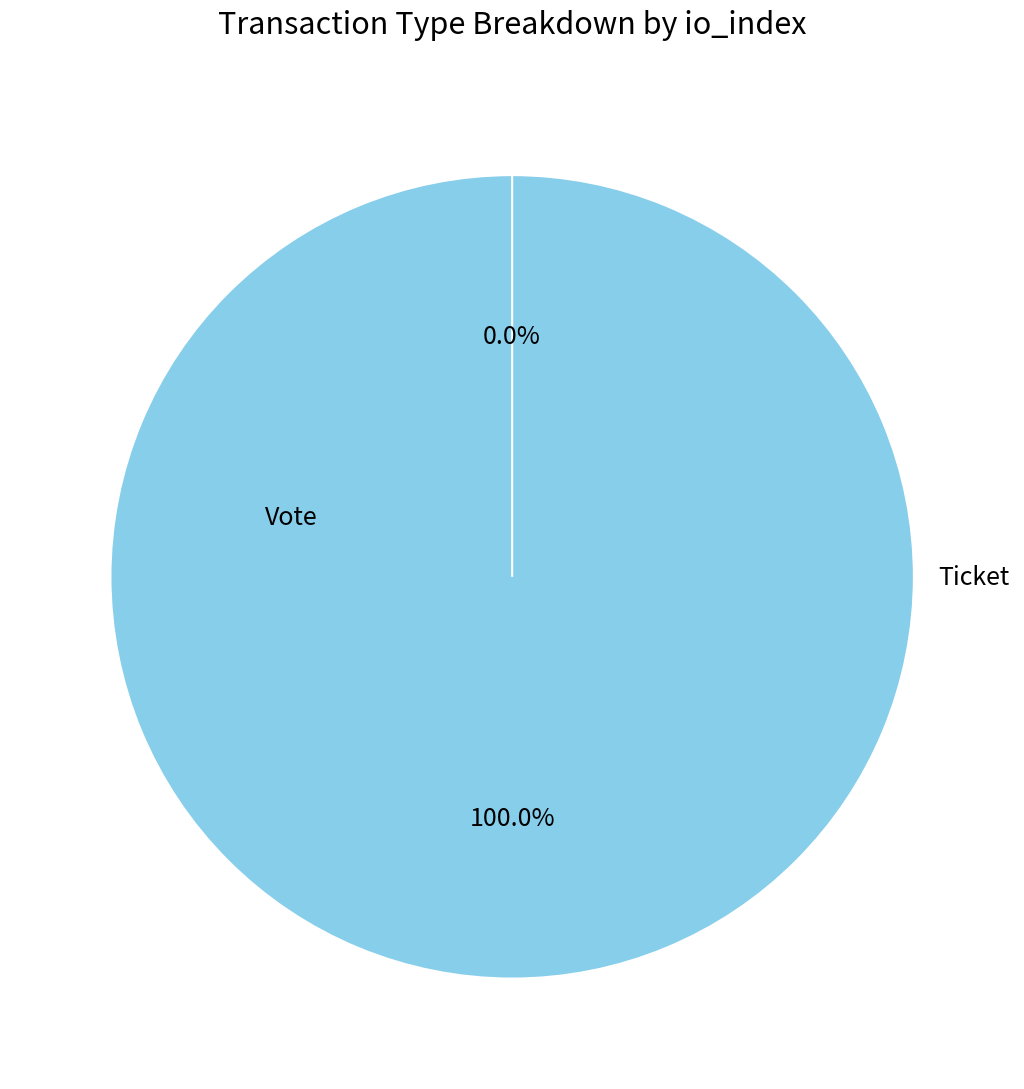

Which has a higher value, Vote or Ticket?

Vote